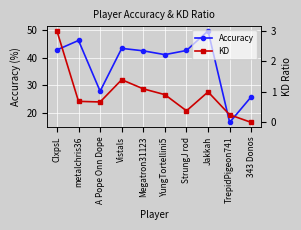

Where does the Accuracy series first go above 42?

ClxpsL